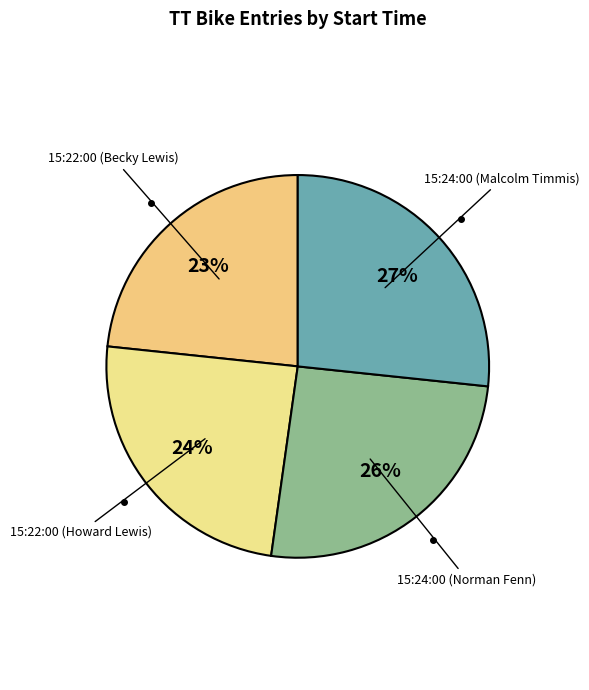

Which slice is the largest?

15:24:00 (Malcolm Timmis)